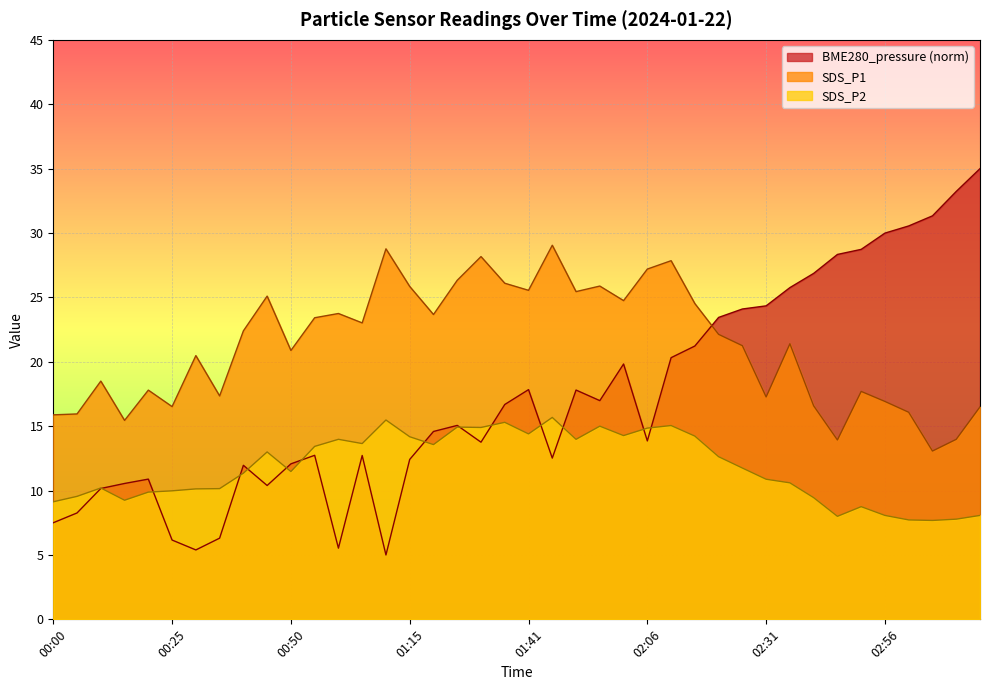

How many lines are shown in the chart?

3